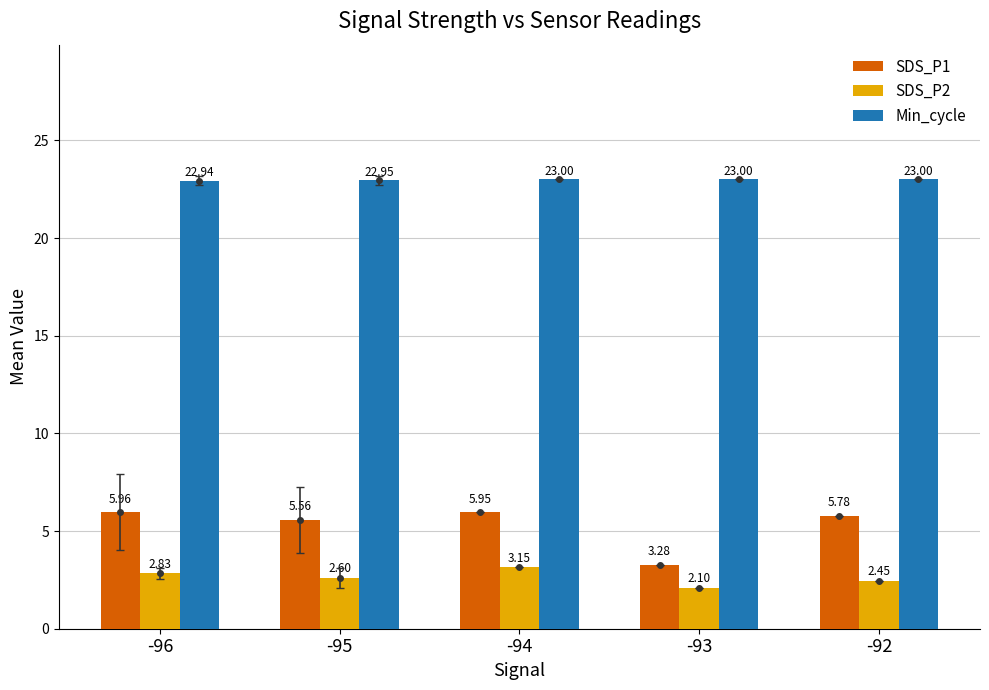

Is it true that SDS_P1 equals 6.0 at -96?

True